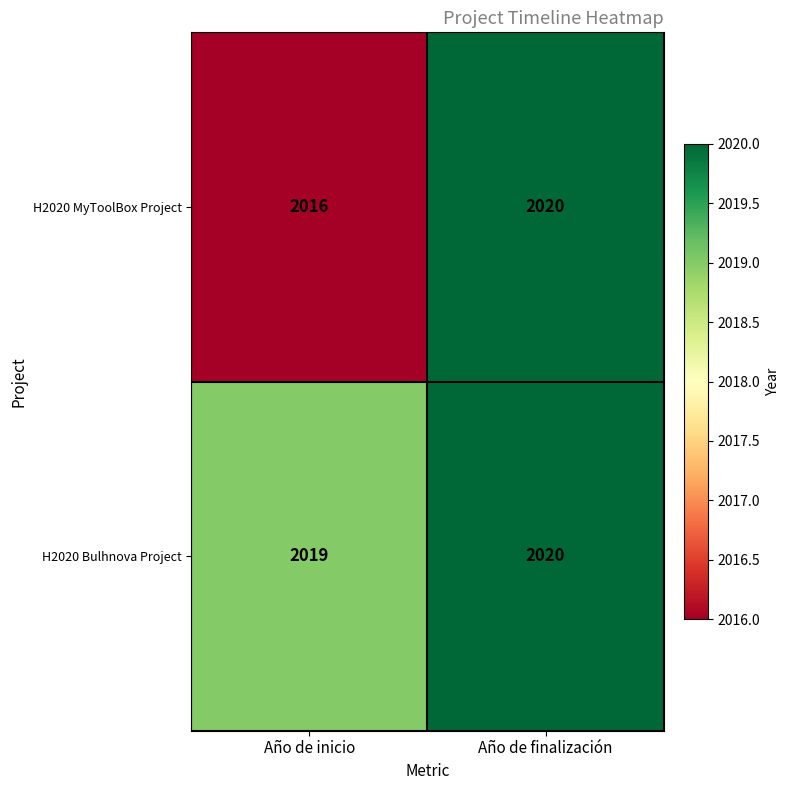

The H2020 Bulhnova Project series shows 3619 at Año de finalización. True or false?

False